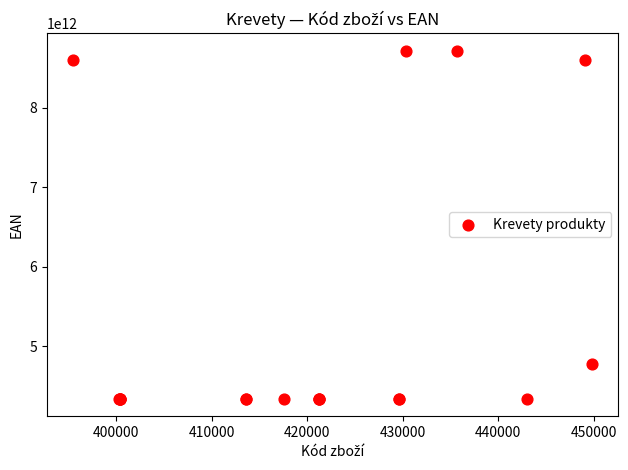

What Y value in the scatter plot is closest to 6528020198031?

4770190048149